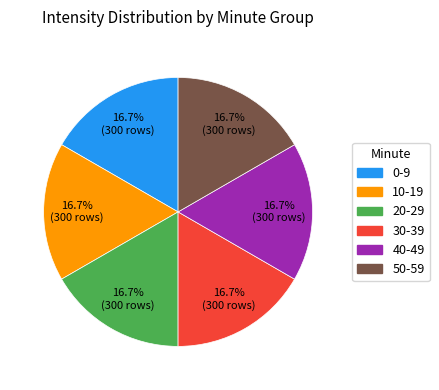

Is there any slice that represents more than half of the pie?

No